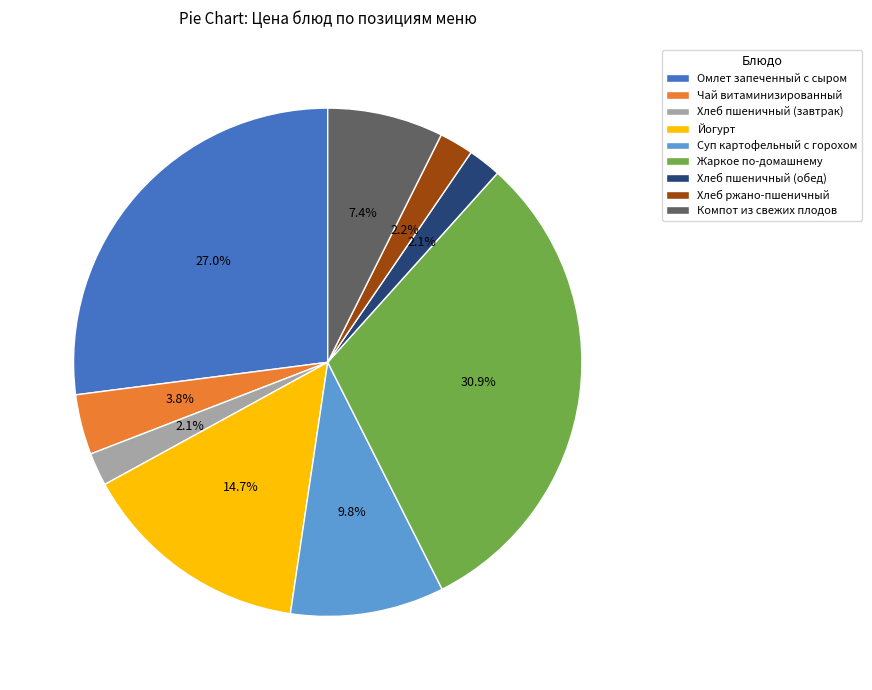

What is the largest slice in the pie chart?

Жаркое по-домашнему